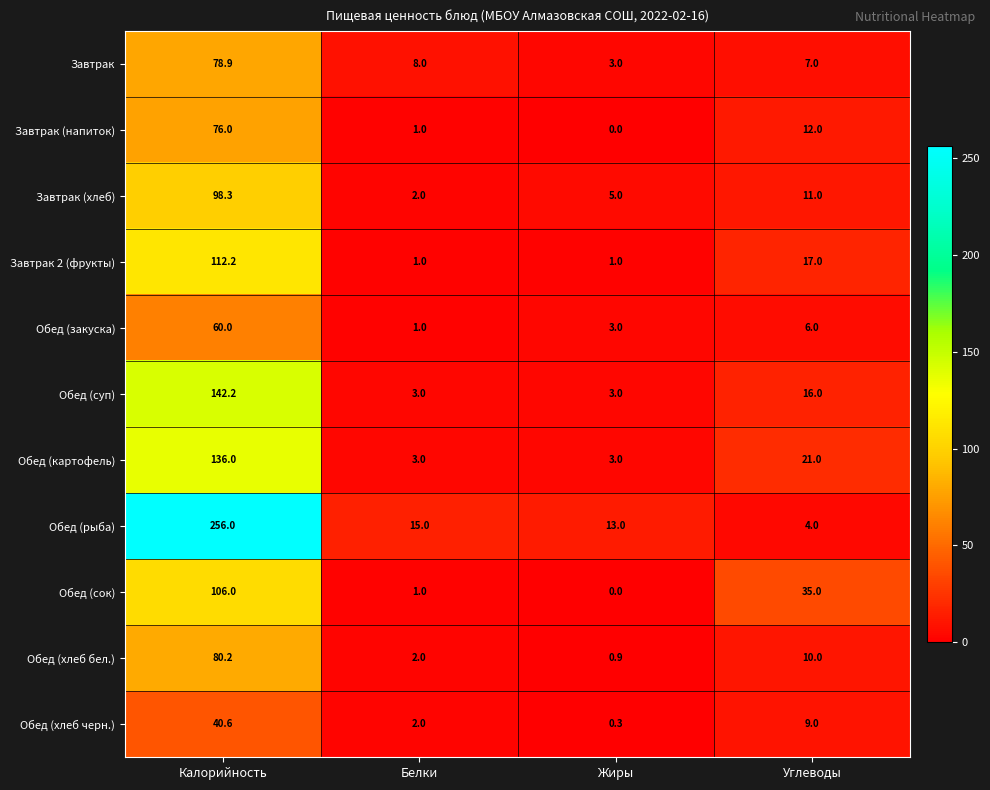

What is the maximum value shown in the chart?

256.0